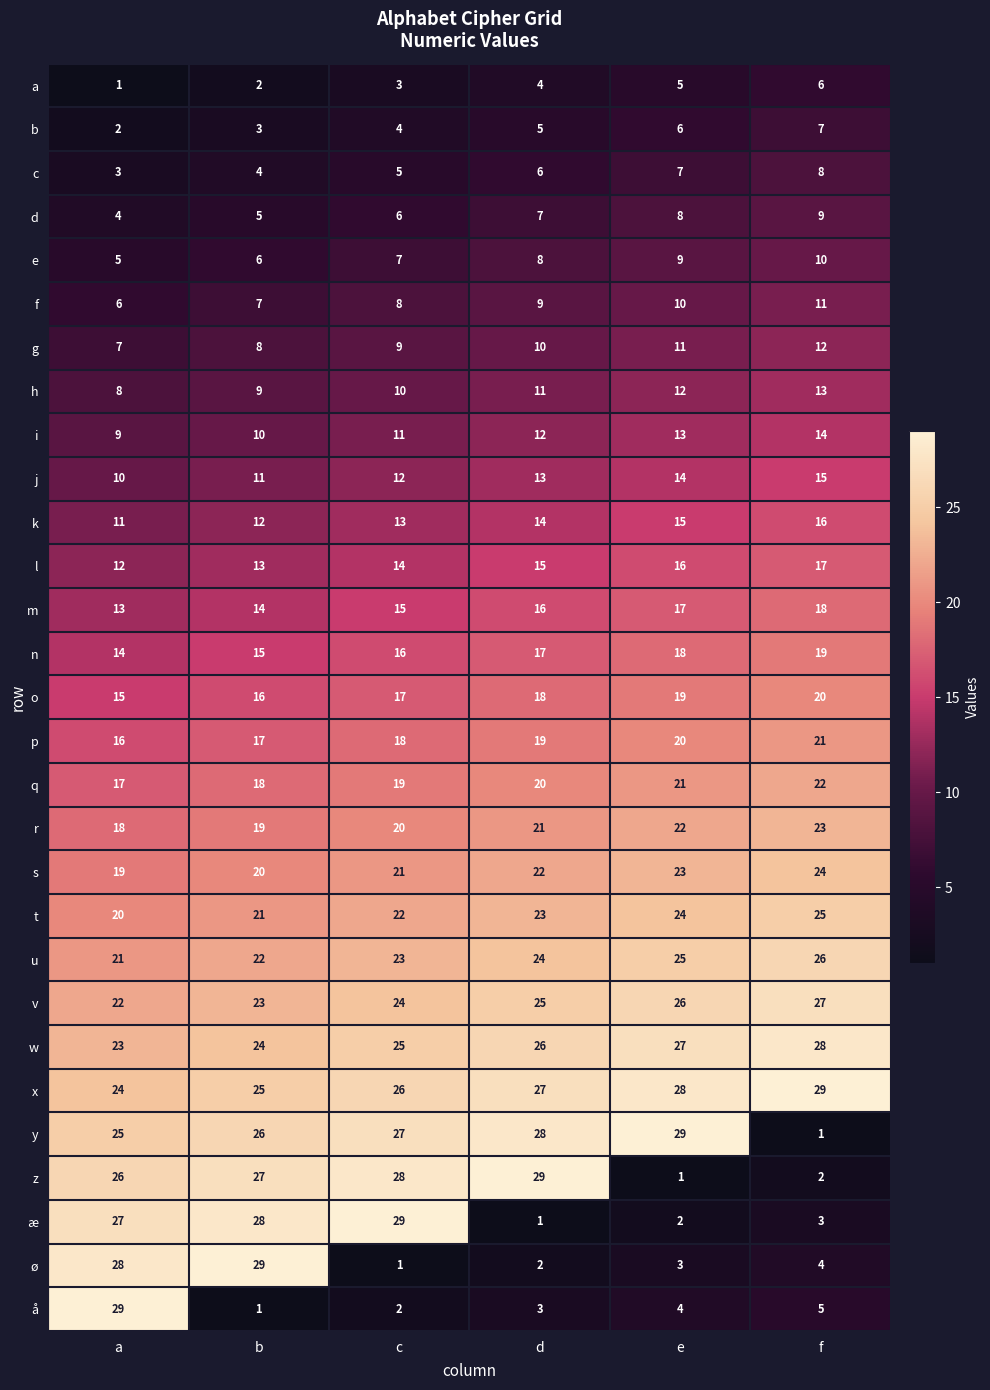

How many e values are between 6 and 9?

4